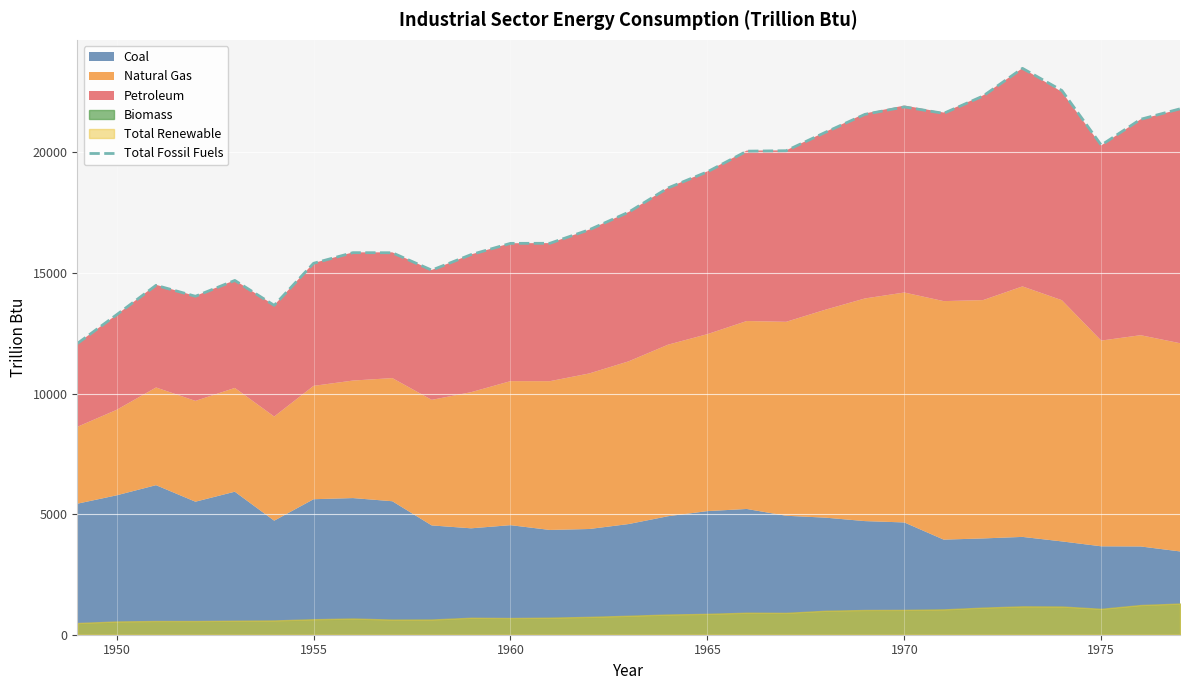

True or false: Total Fossil Fuels has a value of 21888.5 at 1970.

True